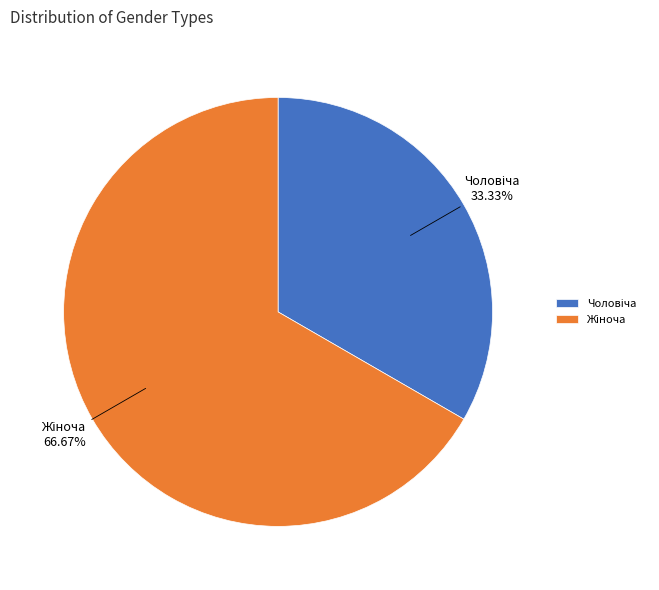

Is there any slice that represents more than half of the pie?

Yes